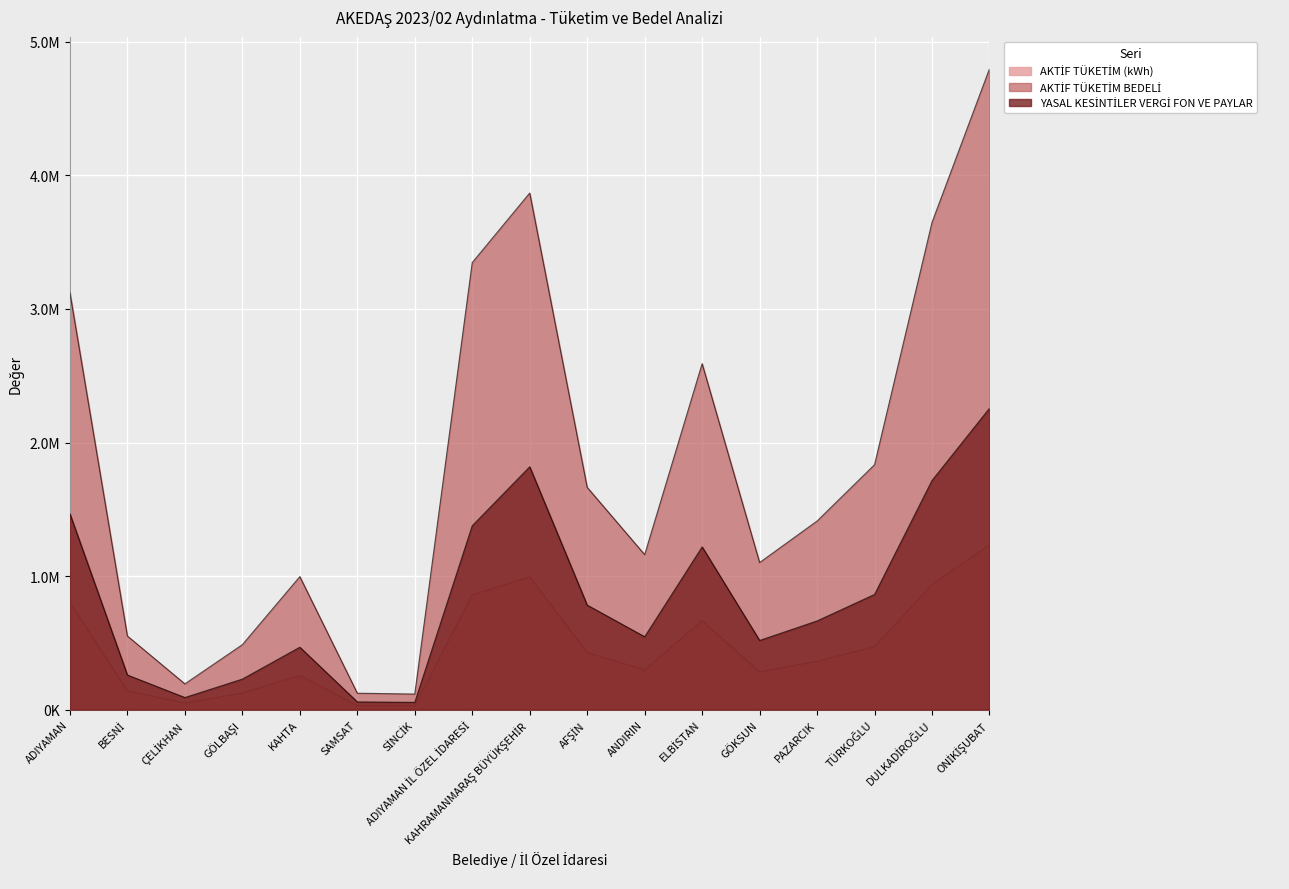

How many lines are shown in the chart?

3